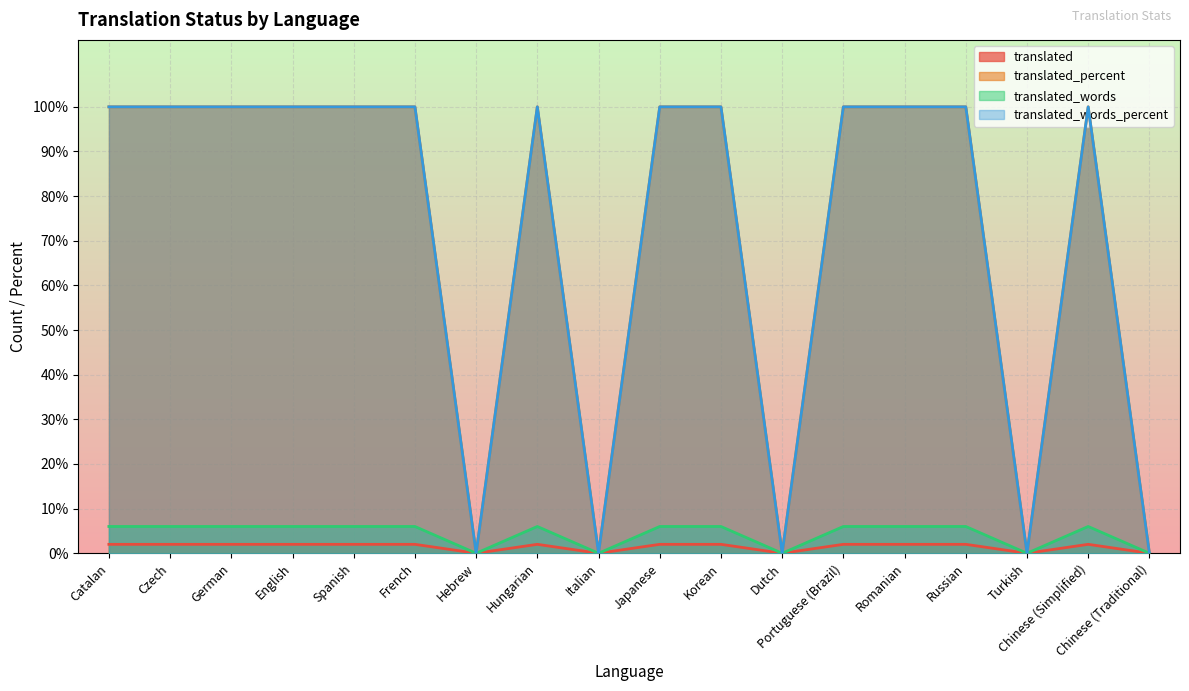

Which category has the lowest value across all series?

Hebrew